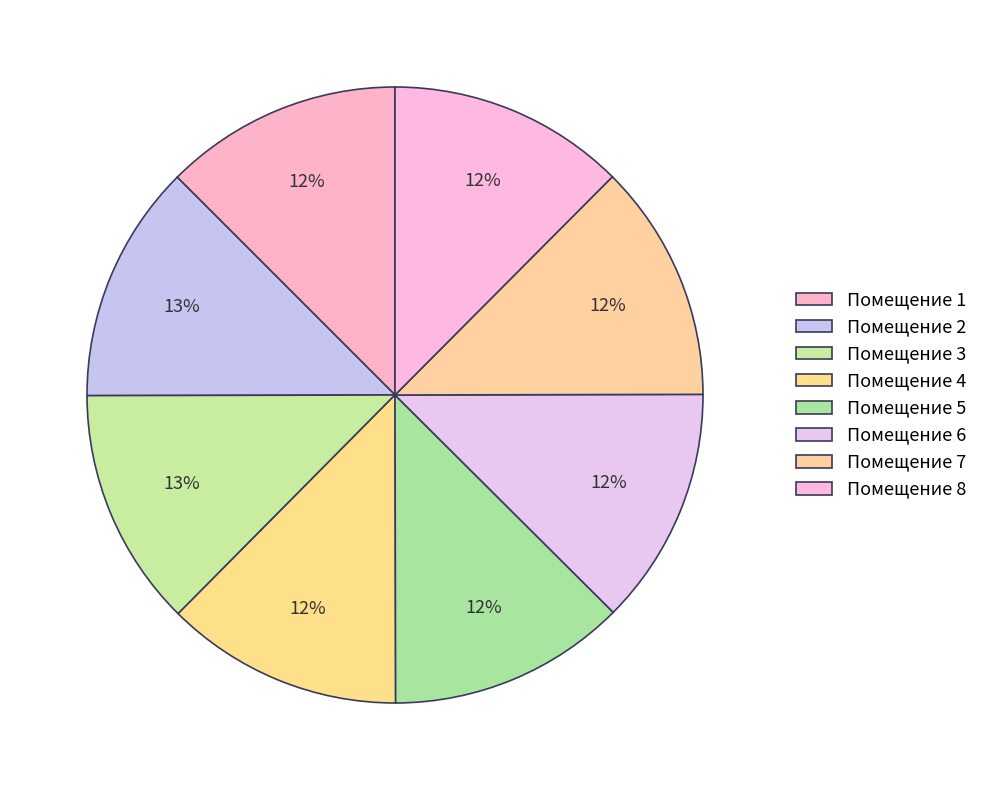

What is the largest slice in the pie chart?

2